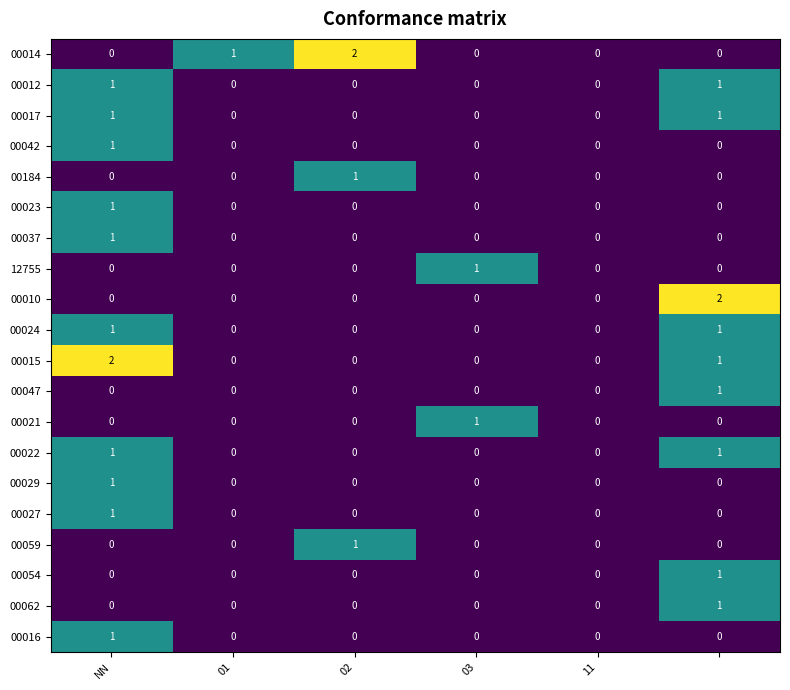

Count the 00014 values in the range 0 to 1.

5